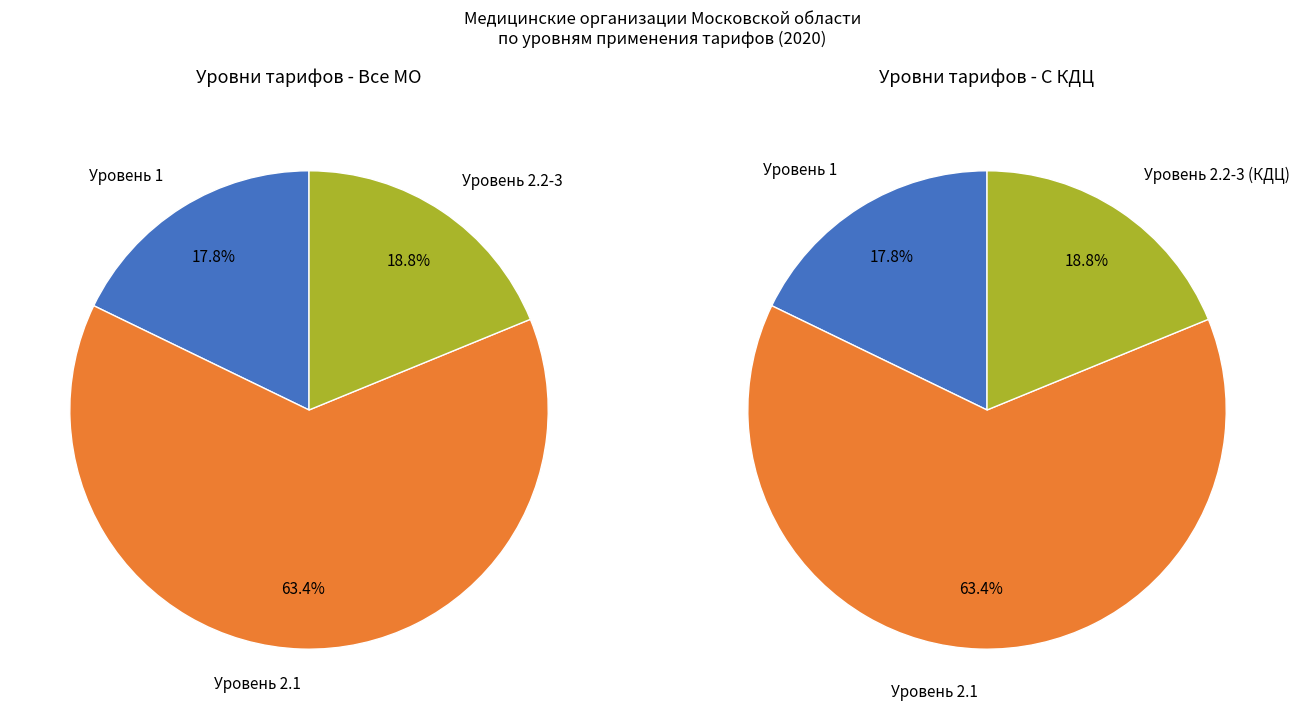

Is there a majority slice in this chart?

Yes